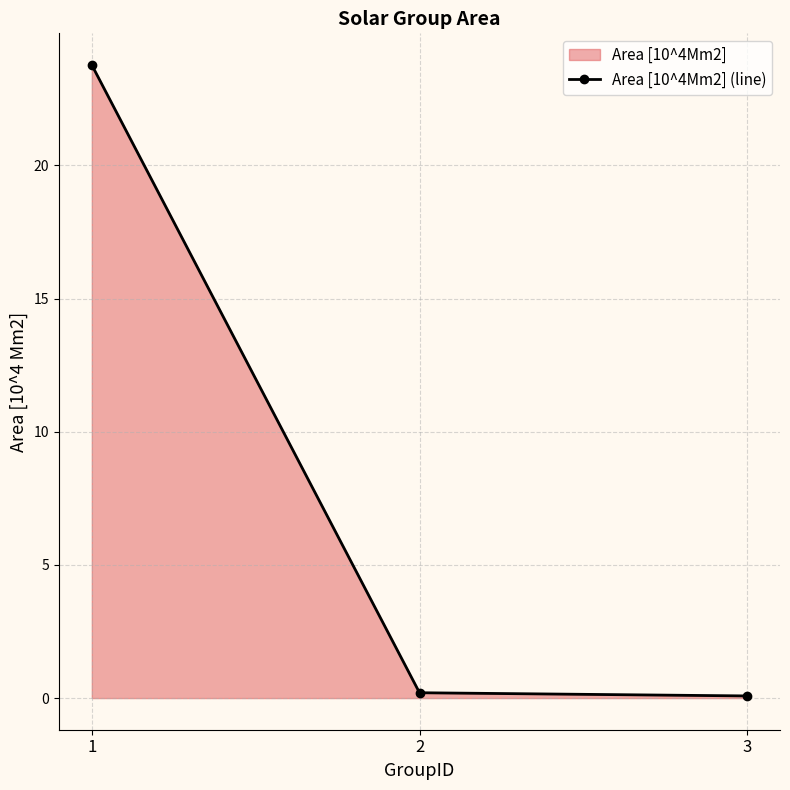

List the labels in order of value, largest first.

1, 2, 3